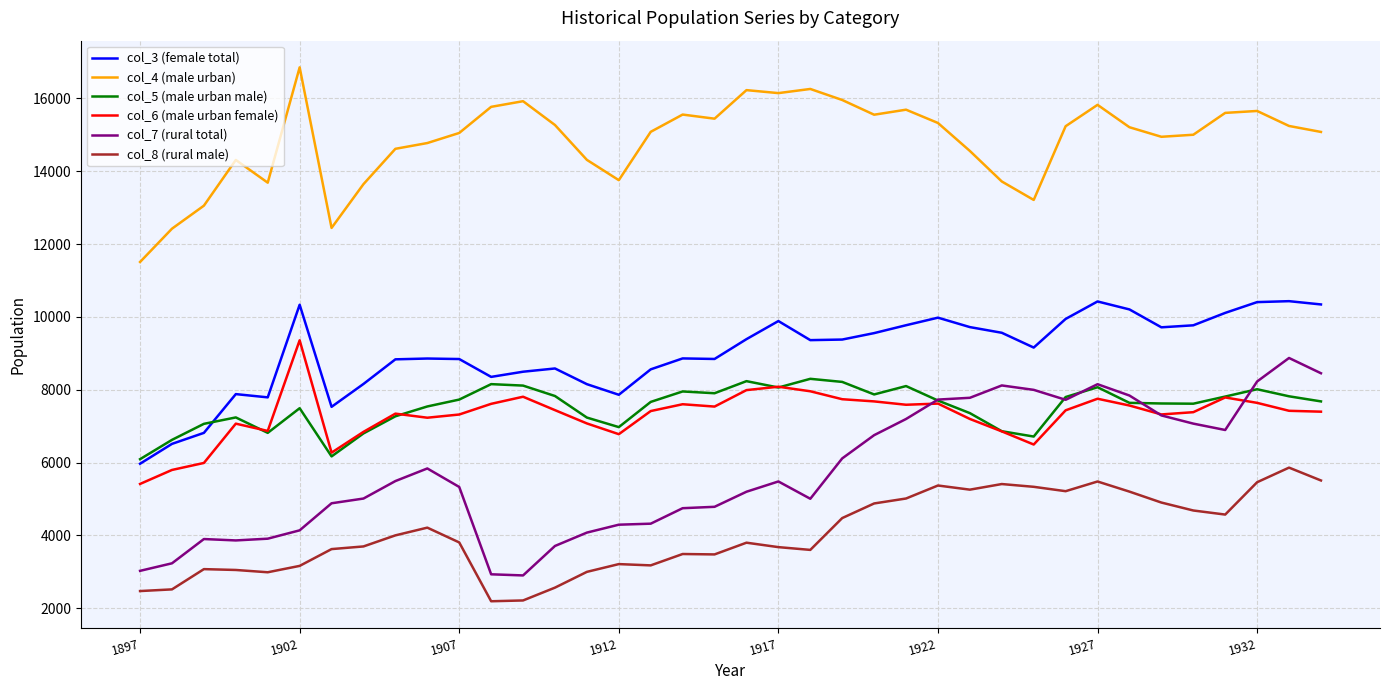

What is the minimum value for col_6 (male urban female)?

5414